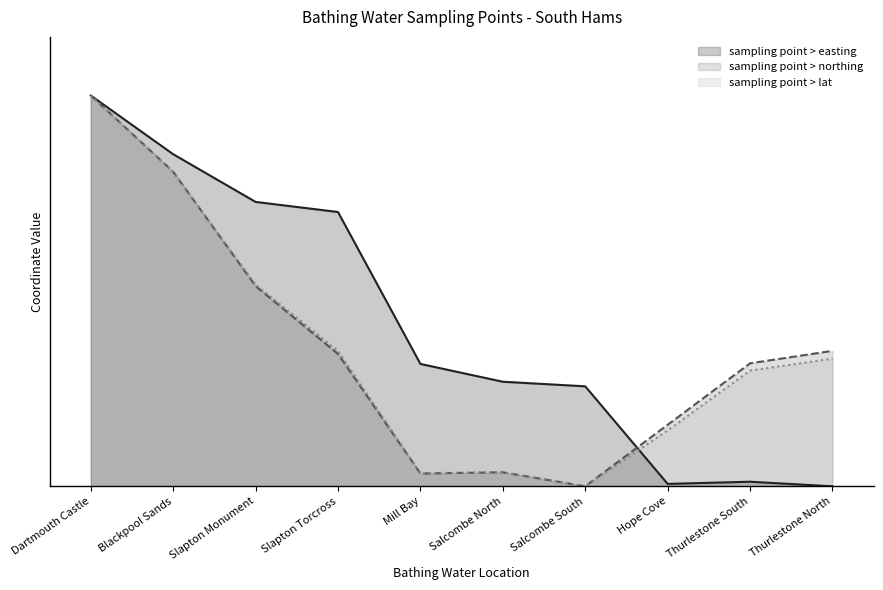

Which series has the largest range (max minus min)?

sampling point > easting